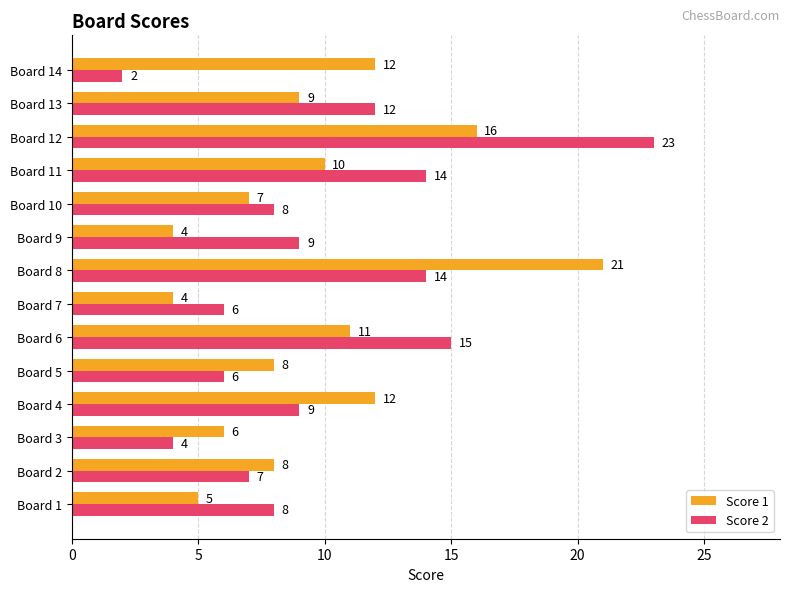

What value does the Score 2 series have at Board 1, to the nearest 10?

10